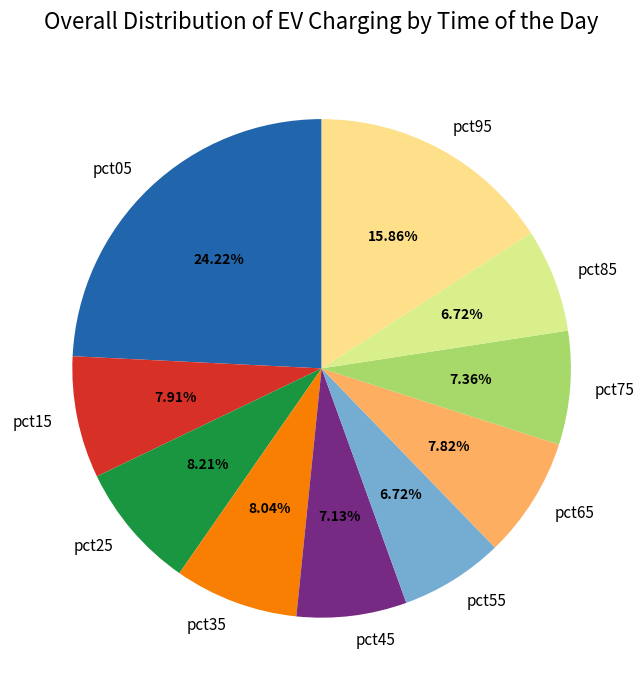

Is it true that pct75 is 13% of the pie?

False